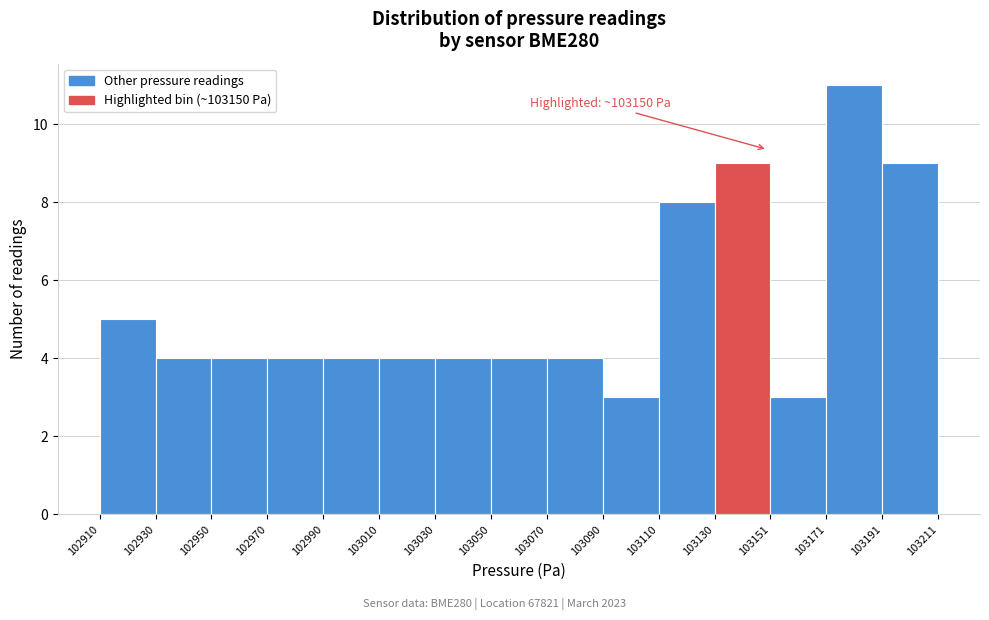

Over which range of the x-axis is the bar tallest?

103171 to 103191